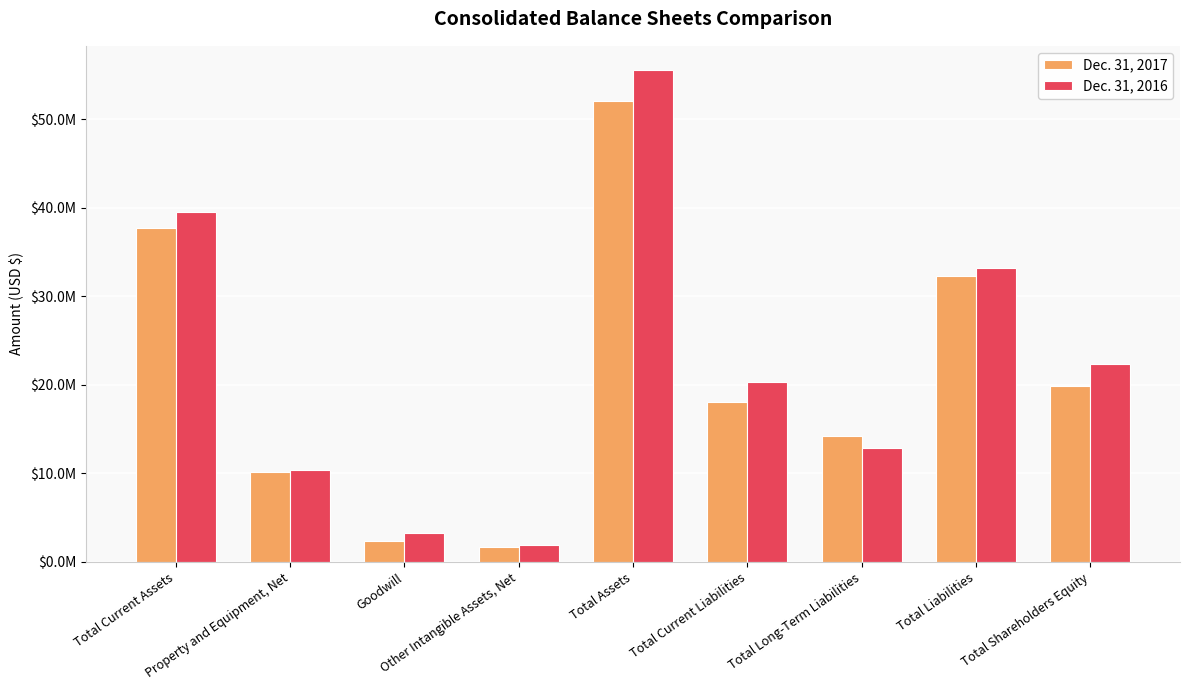

Reading left to right, what are all the values shown in this chart?

Dec. 31, 2017: 37767421	10175533	2375454	1738621	52085475	18044966	14214976	32259942	19825533
Dec. 31, 2016: 39489737	10330834	3283454	1861764	55516515	20305639	12896088	33201727	22314788